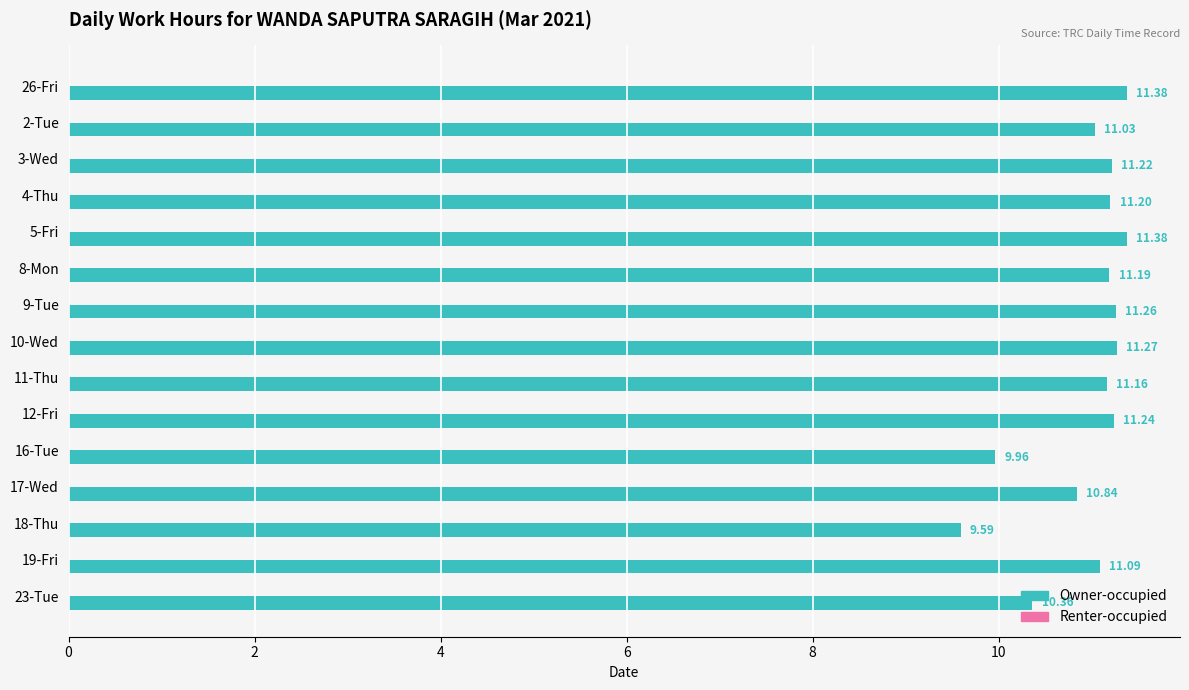

Approximately how many times larger is the value at 11-Thu compared to 2-Tue?

1.0